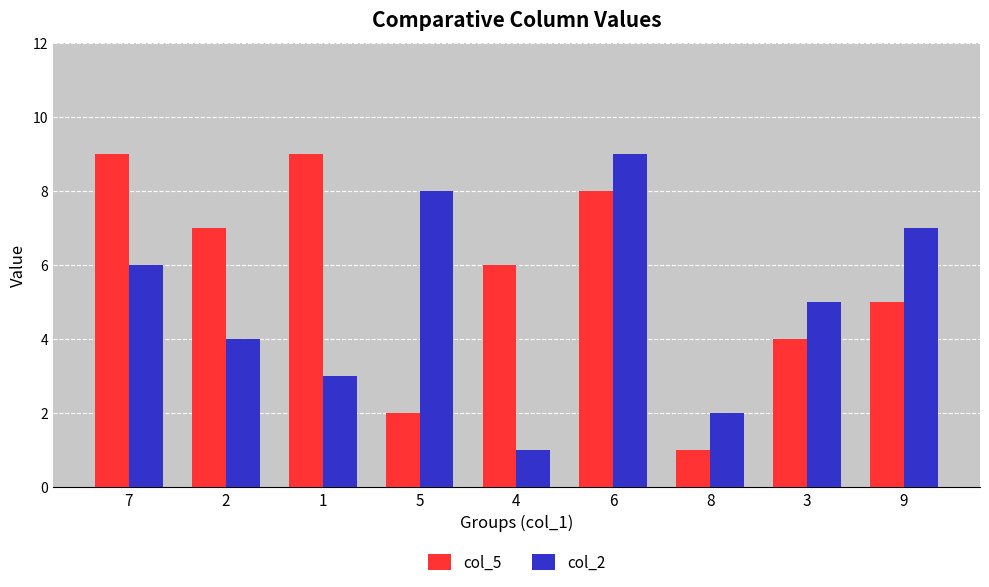

At which label does col_5 first exceed 6?

7